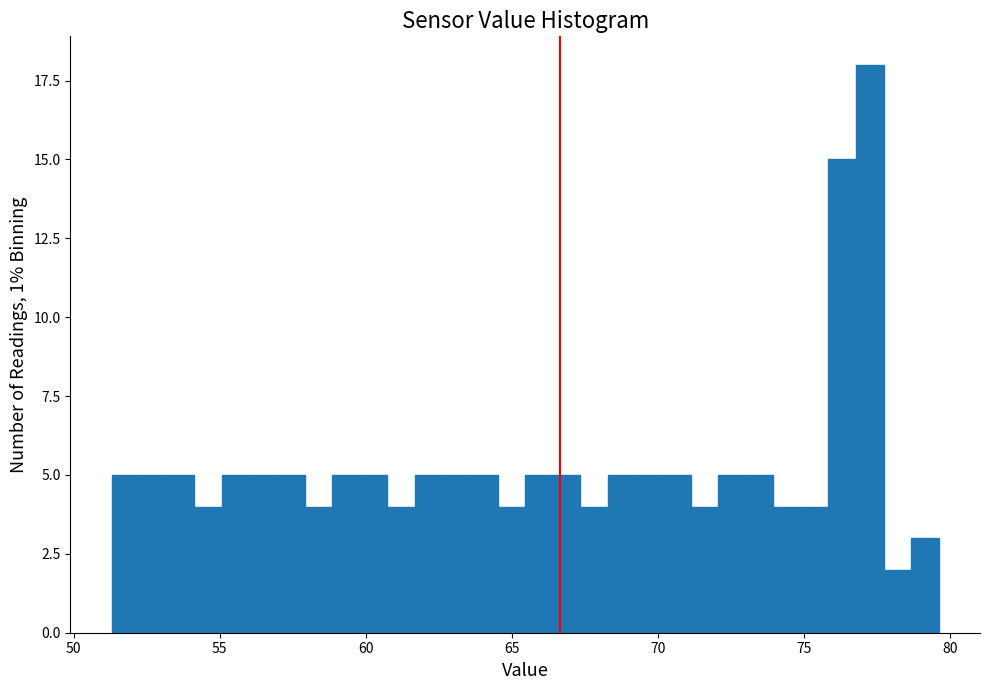

Read against the x-axis, roughly where is the centre of the tallest bar?

77.5